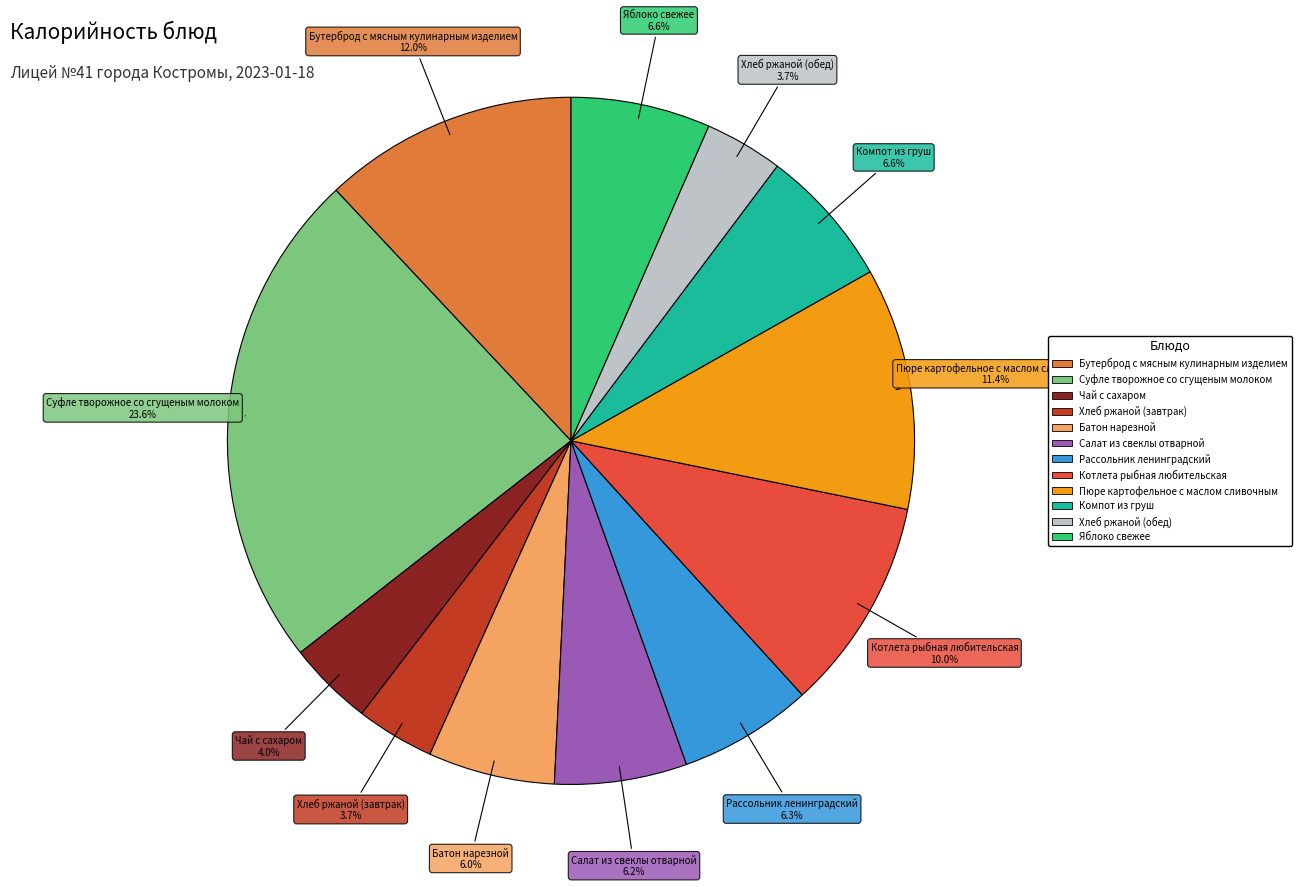

To the nearest percent, what percentage of the pie is Бутерброд с мясным кулинарным изделием?

12%